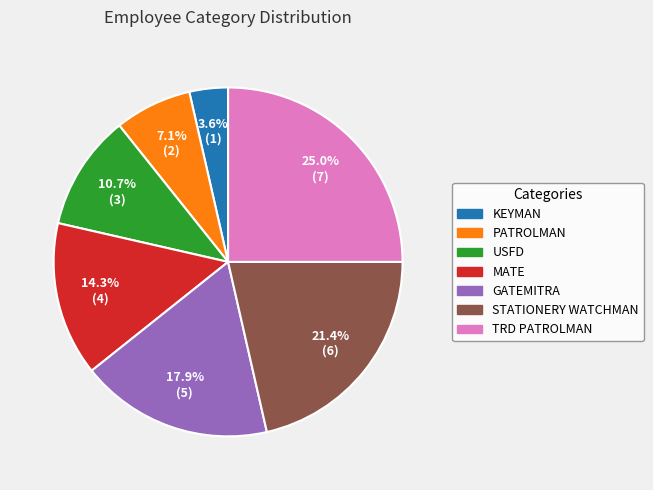

How many segments does this pie chart have?

7